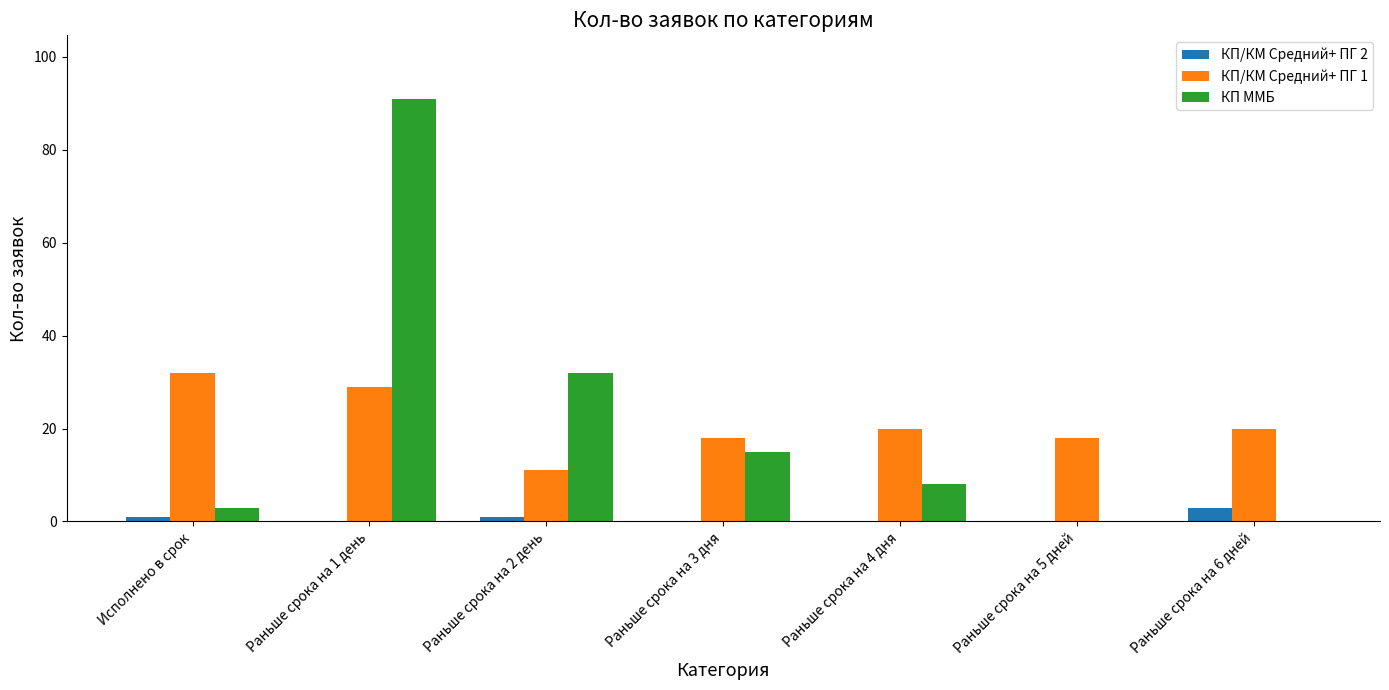

At which label does КП/КМ Средний+ ПГ 1 reach its peak?

Исполнено в срок